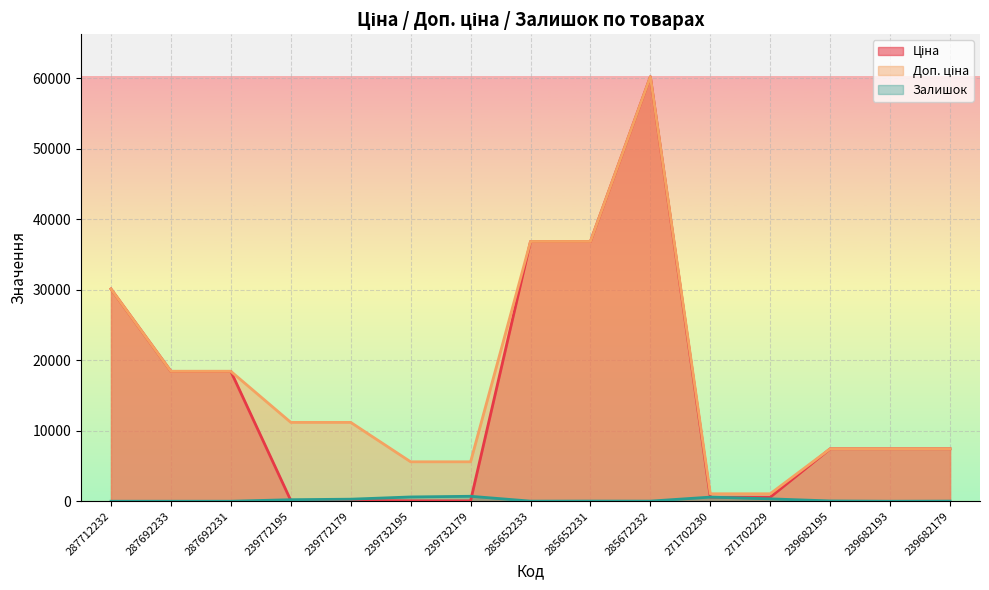

What is the difference between the Доп. ціна values at 239772179 and 239732179?

5591.0